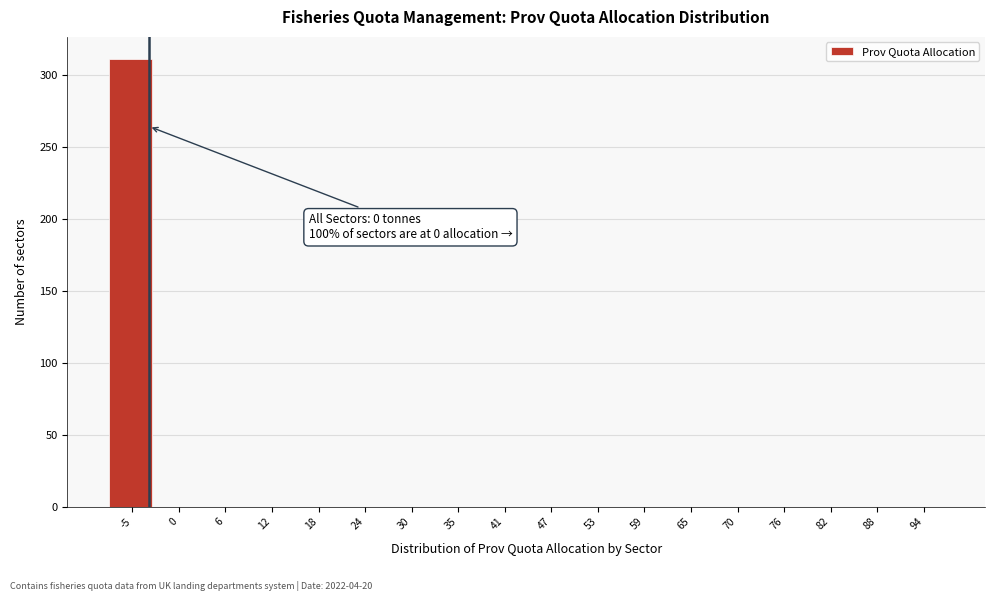

Reading left to right, list all the values displayed in this chart.

-5=311	0=0	6=0	12=0	18=0	24=0	30=0	35=0	41=0	47=0	53=0	59=0	65=0	70=0	76=0	82=0	88=0	94=0